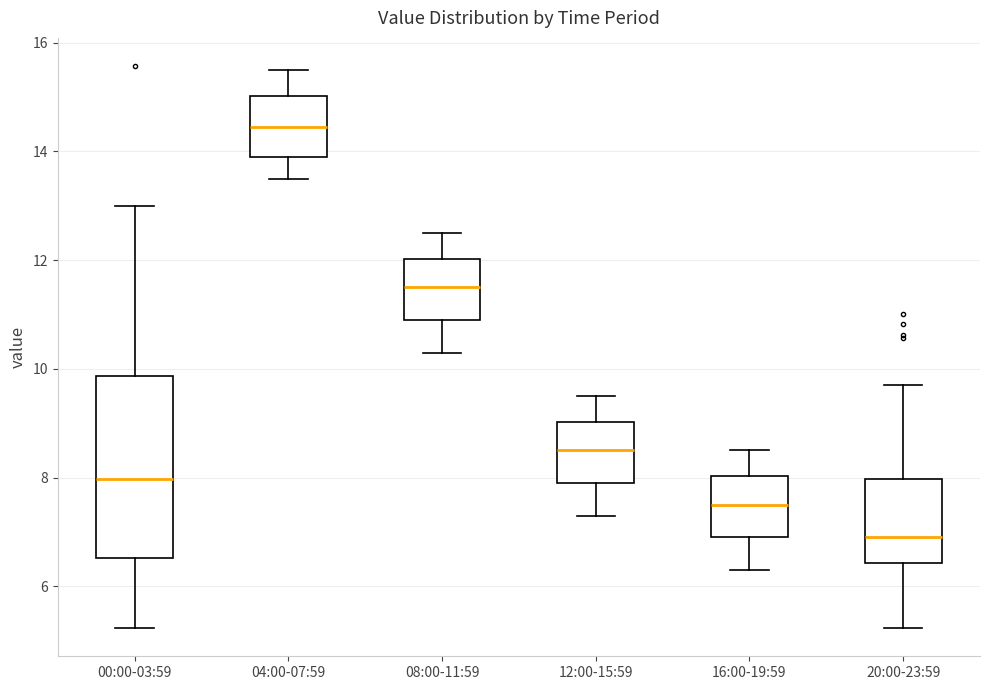

Reading left to right, read every box against the y-axis: the position of its median line, the range the box covers, and the ends of its whiskers. The values are not printed on the chart, so give them approximately, as read against the axis.

00:00-03:59: median 8.0, box 6.6 to 9.8, whiskers 5.2 to 13.0
04:00-07:59: median 14.4, box 14.0 to 15.0, whiskers 13.6 to 15.6
08:00-11:59: median 11.6, box 11.0 to 12.0, whiskers 10.4 to 12.6
12:00-15:59: median 8.6, box 8.0 to 9.0, whiskers 7.4 to 9.6
16:00-19:59: median 7.6, box 7.0 to 8.0, whiskers 6.4 to 8.6
20:00-23:59: median 7.0, box 6.4 to 8.0, whiskers 5.2 to 9.8